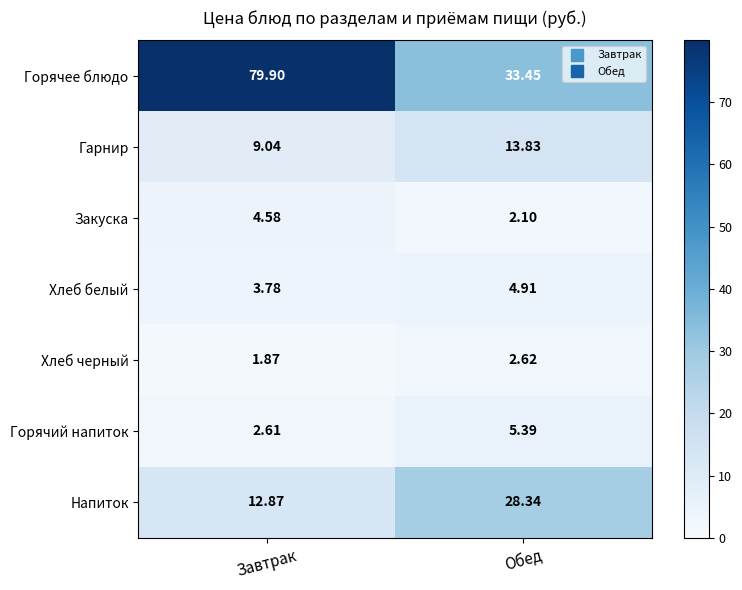

Which category has the highest value in the Горячее блюдо series?

Завтрак